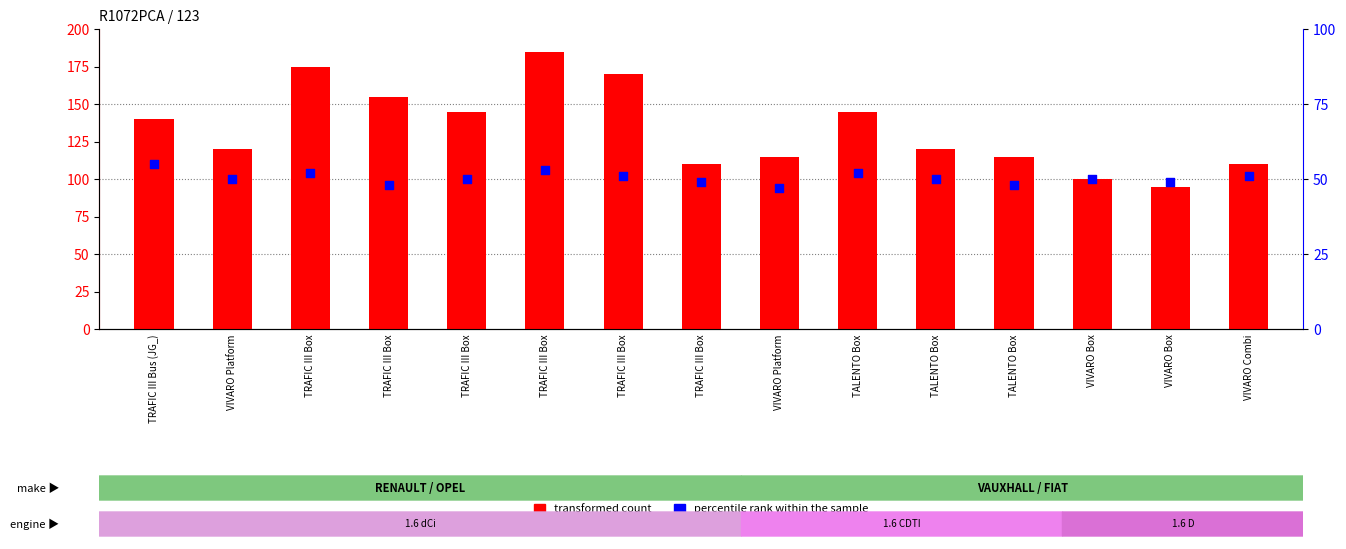

What are all the series names shown in the legend?

transformed count, percentile rank within the sample